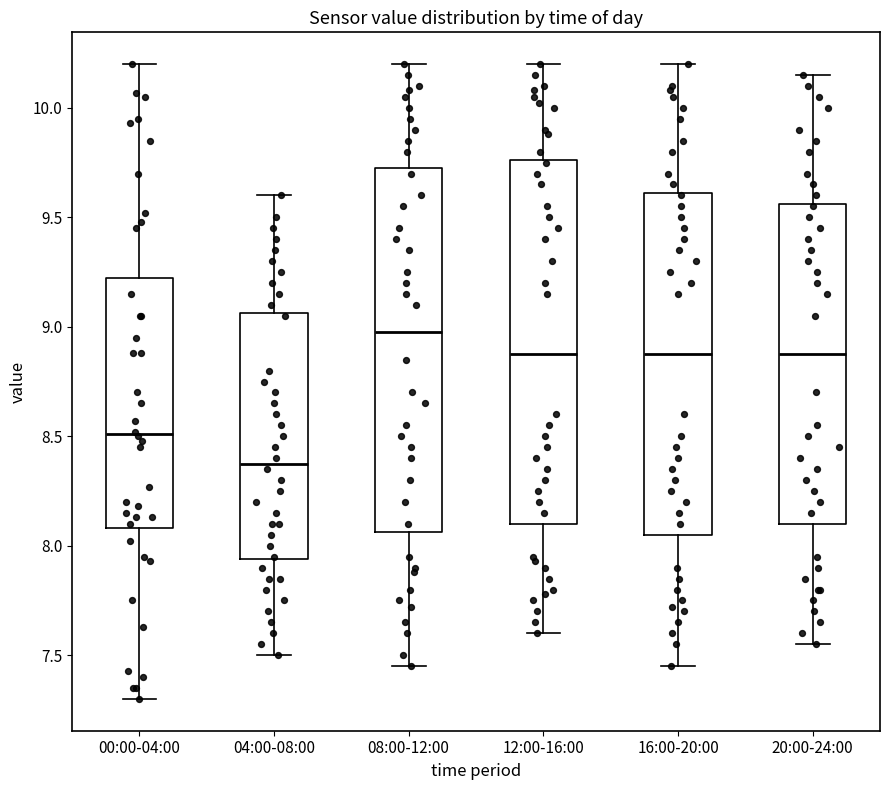

Which box has the highest median line?

08:00-12:00